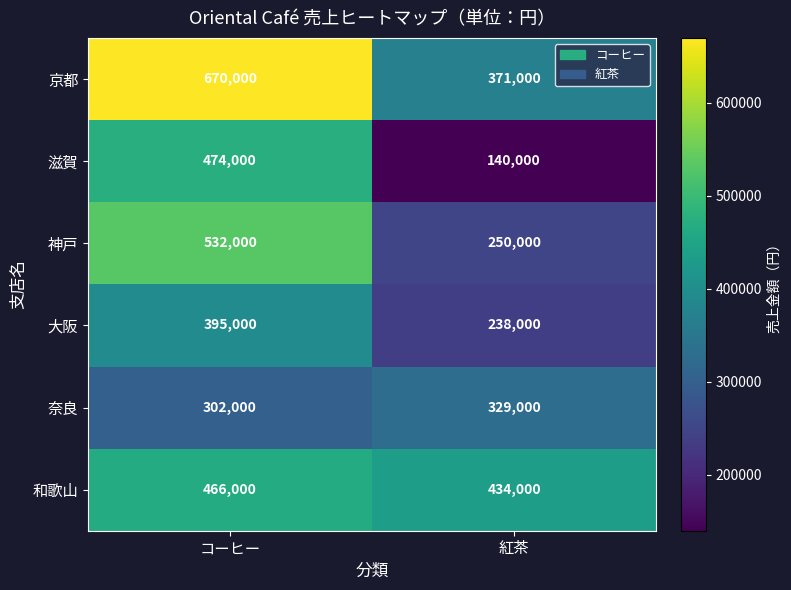

Reading left to right, what are all the values shown in this chart?

京都: 670000	371000
滋賀: 474000	140000
神戸: 532000	250000
大阪: 395000	238000
奈良: 302000	329000
和歌山: 466000	434000